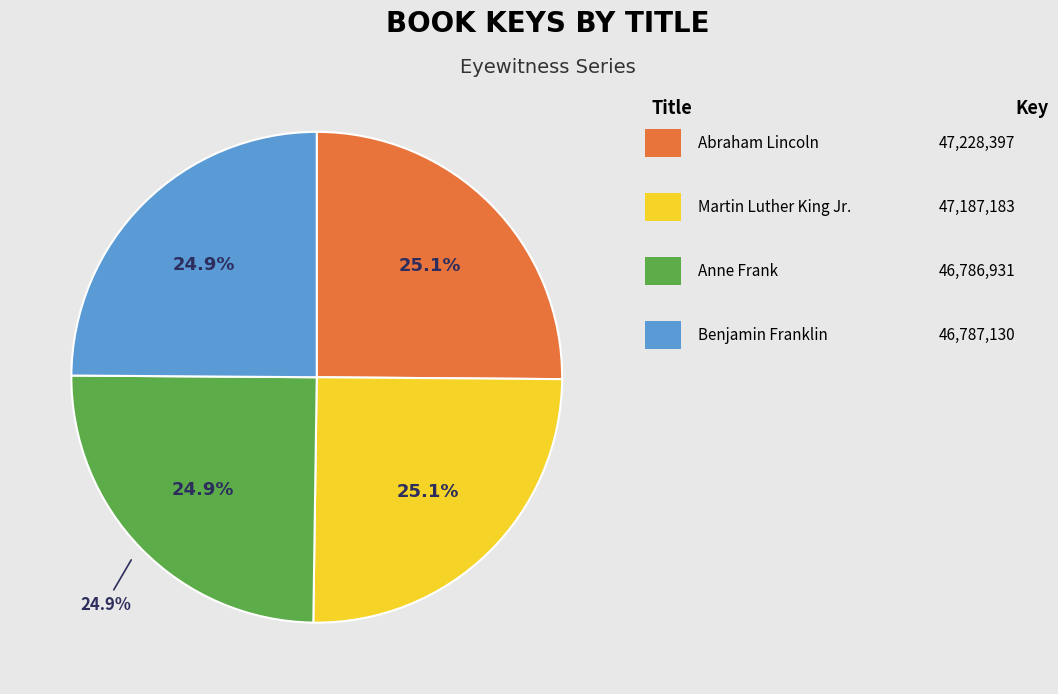

Does any single category account for the majority?

No